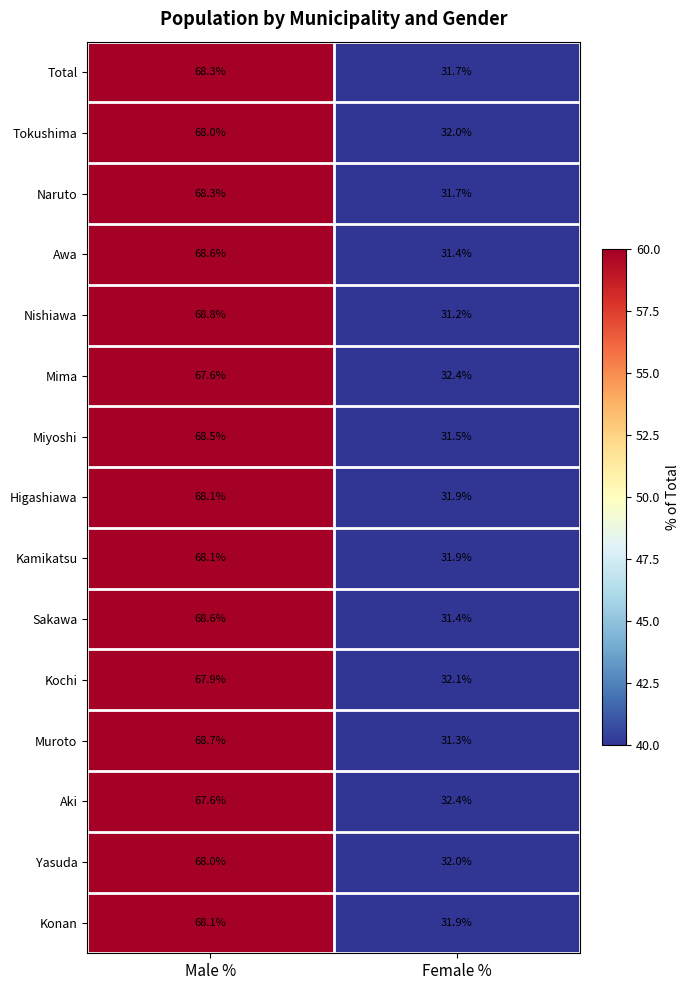

At which label does Mima reach its minimum?

Female %